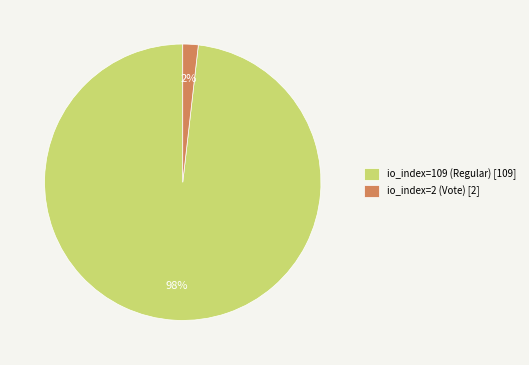

To the nearest percent, what portion does io_index=2 (Vote) represent?

2%